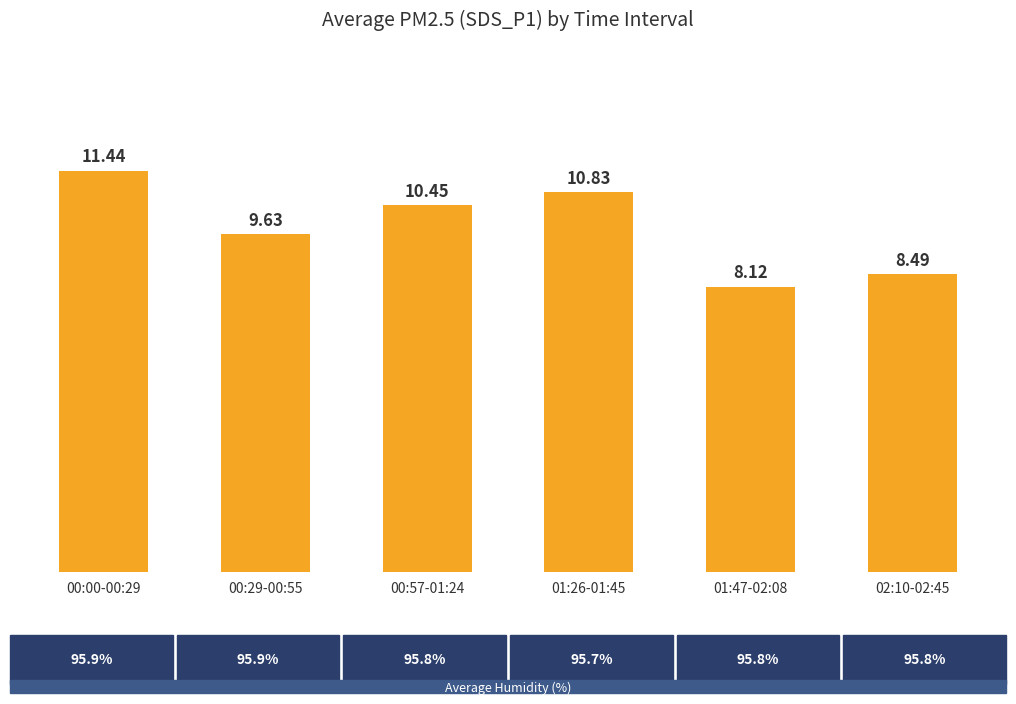

Between 01:26-01:45 and 01:47-02:08, which is larger?

01:26-01:45